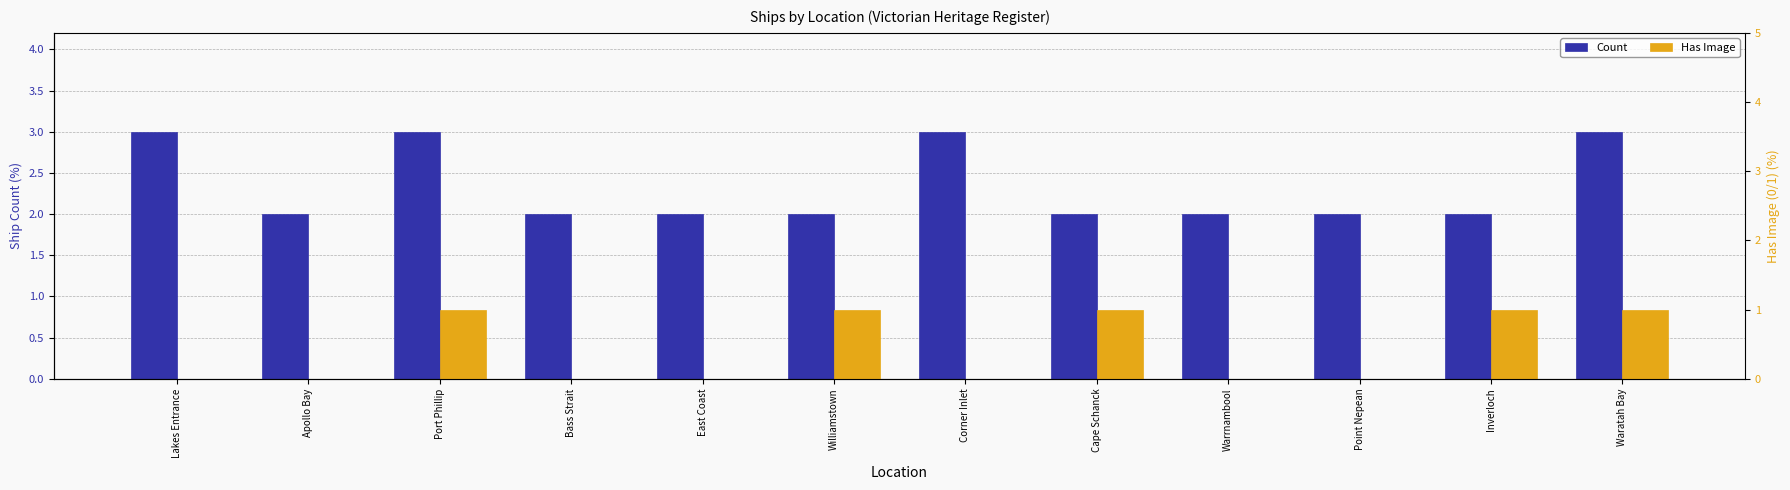

What value does the Count series have at Waratah Bay?

3